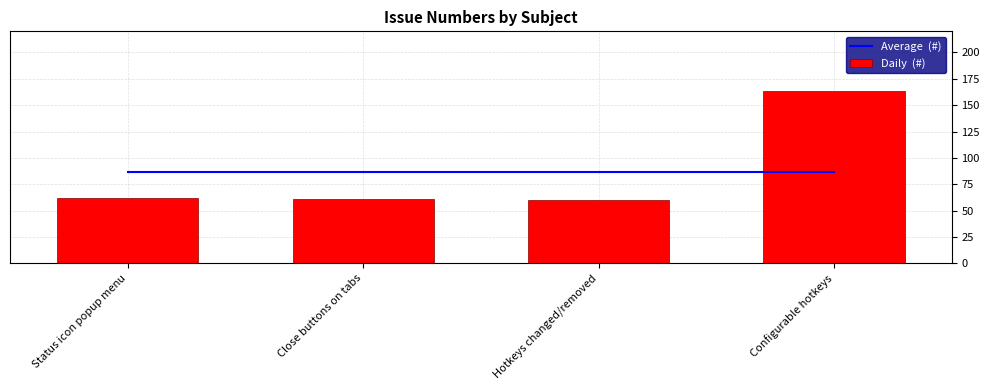

Rank the categories by Daily  (#) value from lowest to highest.

Hotkeys changed/removed, Close buttons on tabs, Status icon popup menu, Configurable hotkeys